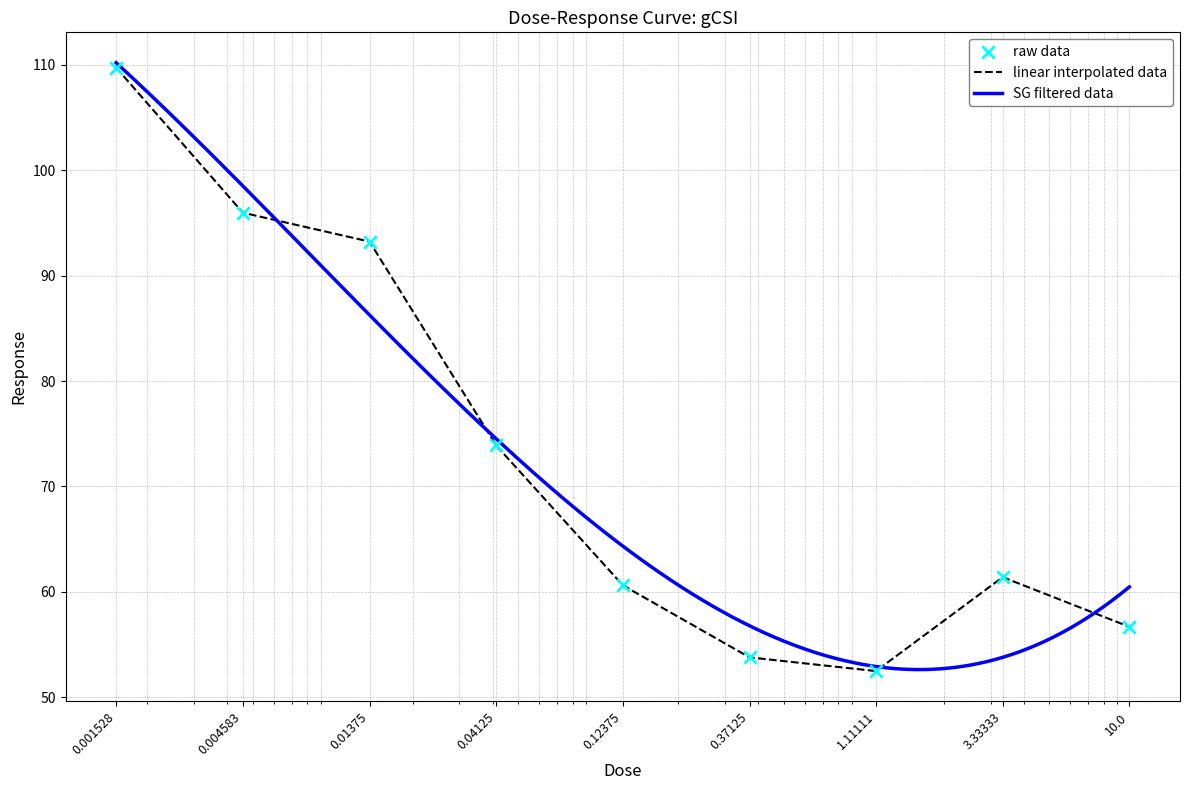

Which has a higher value, 1.11111 or 0.01375?

0.01375